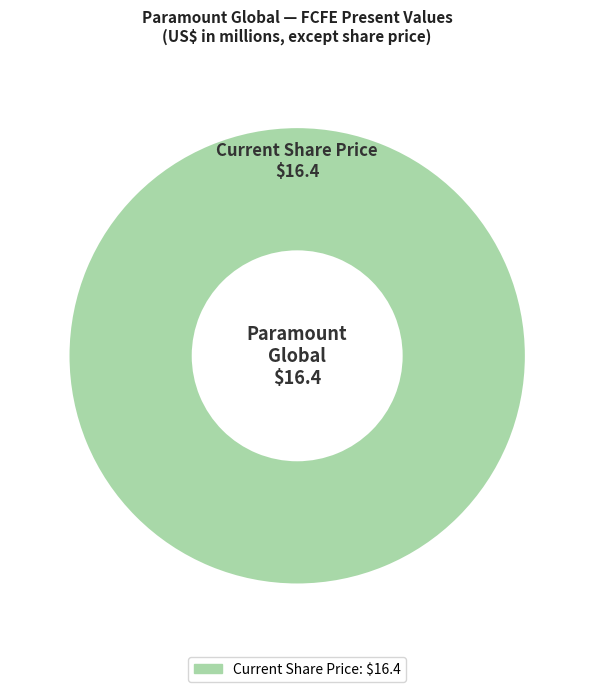

Is there any slice that represents more than half of the pie?

Yes